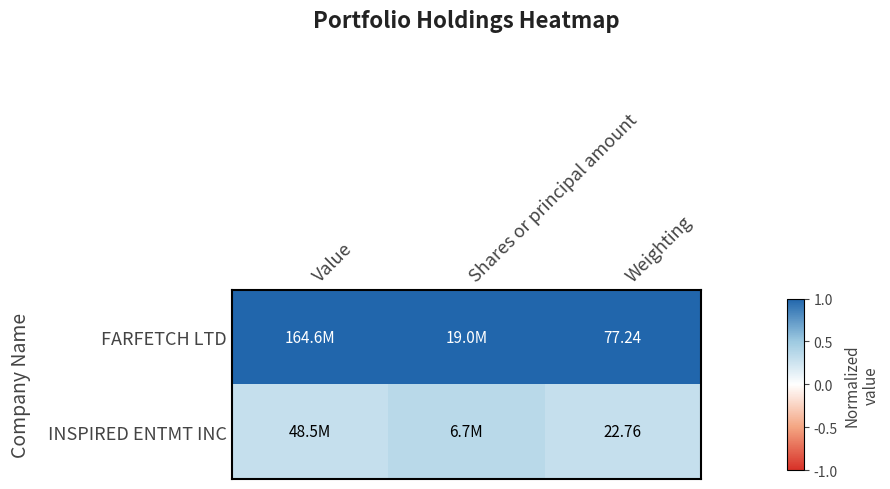

How many INSPIRED ENTMT INC values are between 0 and 1?

3